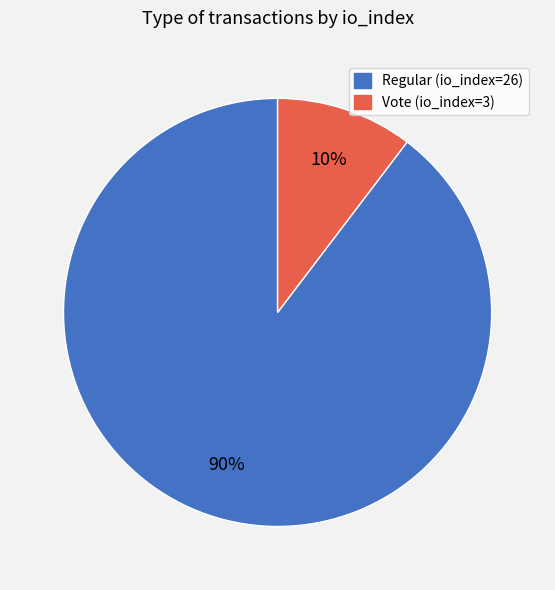

The Vote (io_index=3) slice represents 25% of the pie. True or false?

False